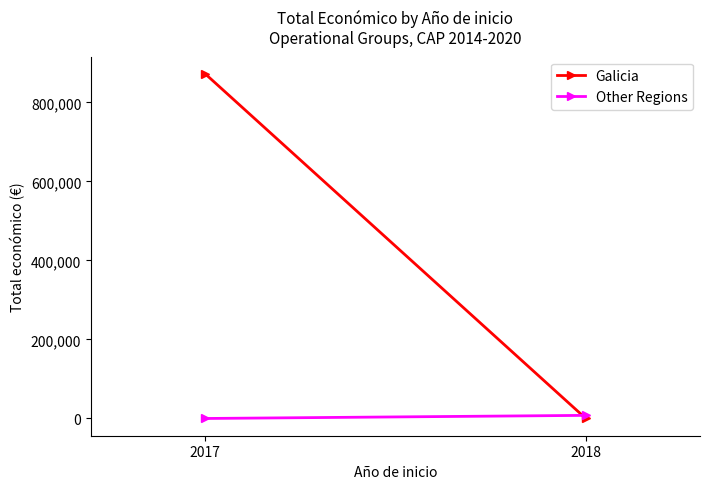

The Galicia series shows 478876 at 2018. True or false?

False